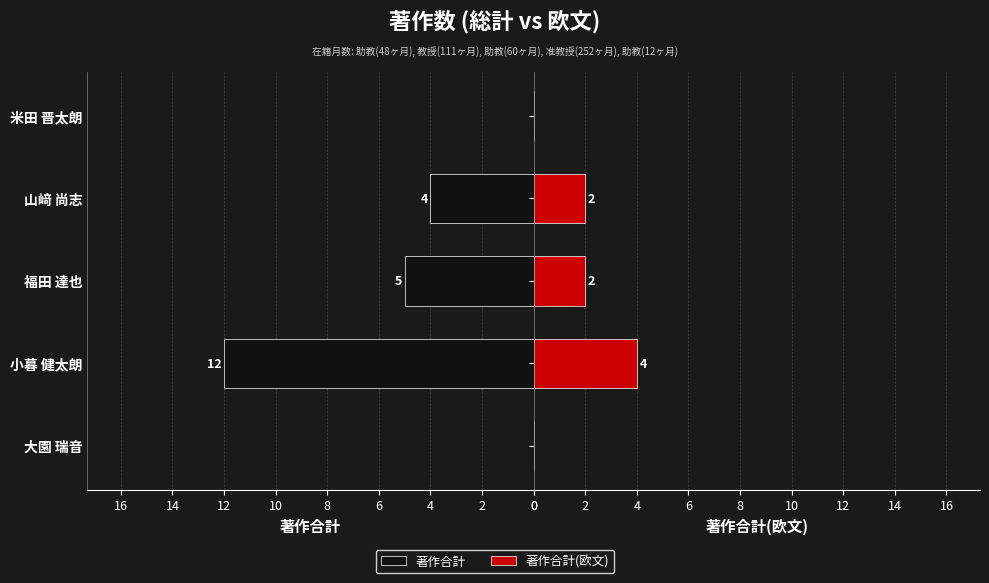

Between 大園 瑞音 and 小暮 健太朗, which is larger?

小暮 健太朗